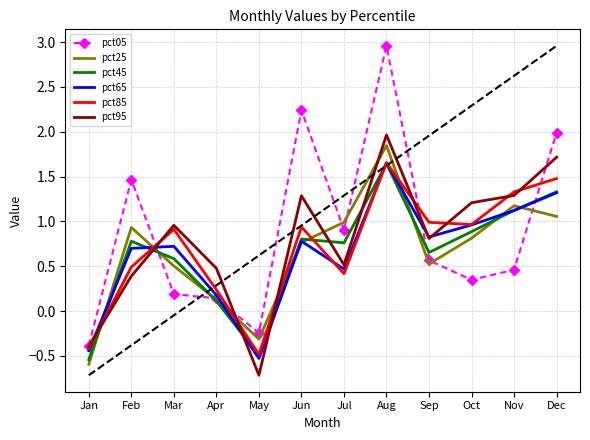

What is the total value across all series at Dec?

8.9